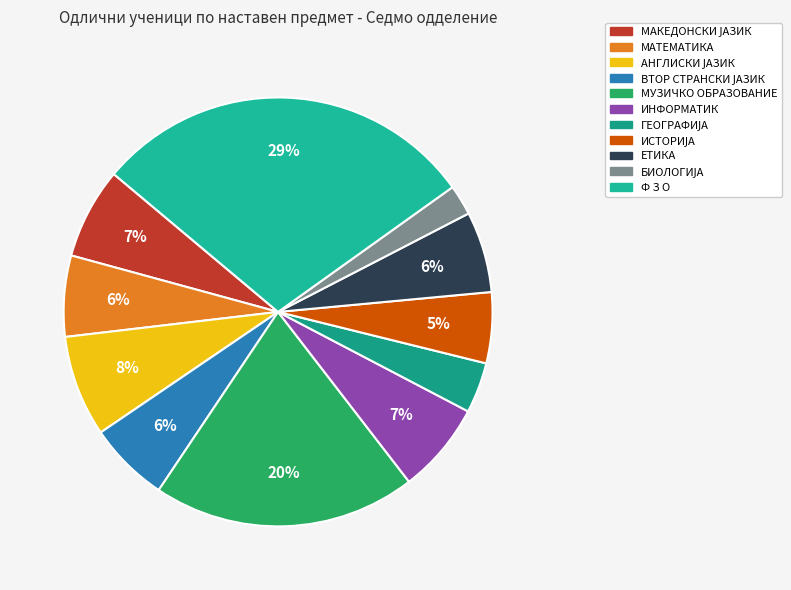

Is it true that АНГЛИСКИ ЈАЗИК is 21% of the pie?

False